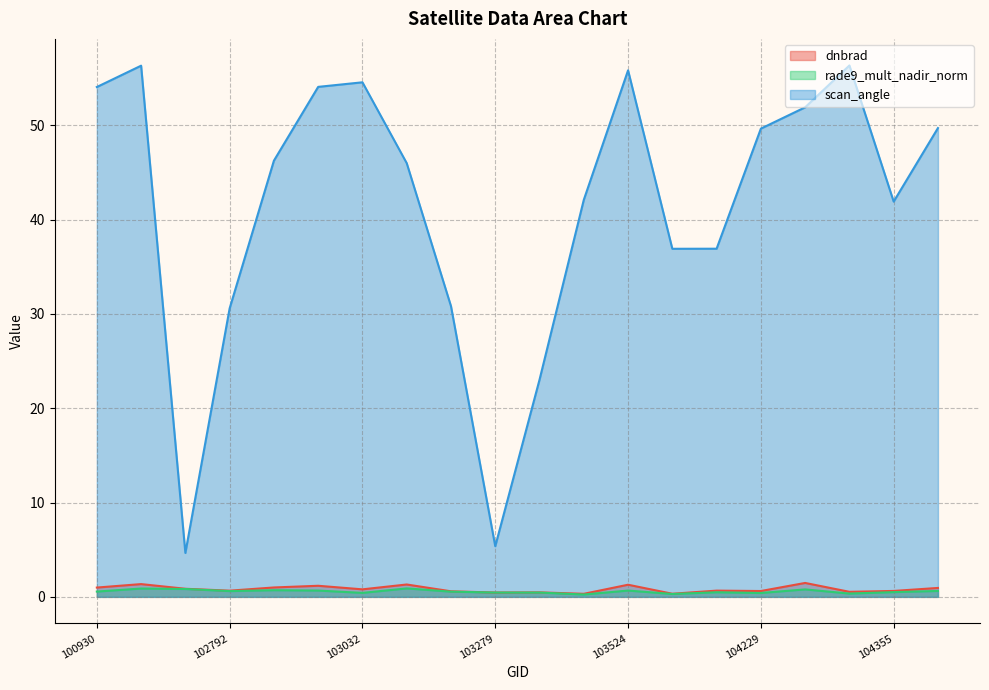

What is the difference between the scan_angle values at 102792 and 102920?

23.5